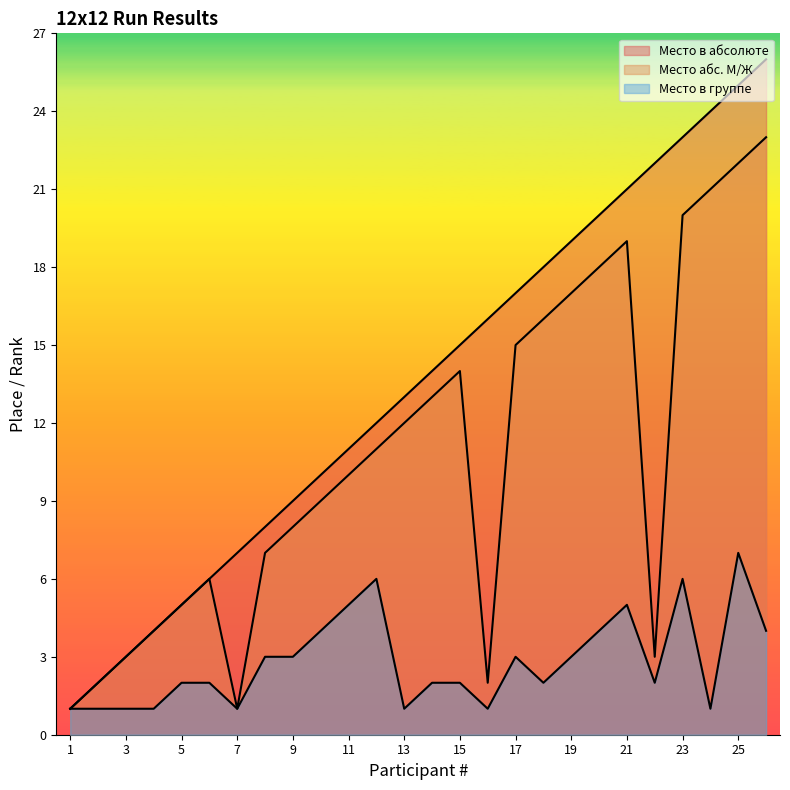

Which series changed the most between 2 and 25?

Место в абсолюте